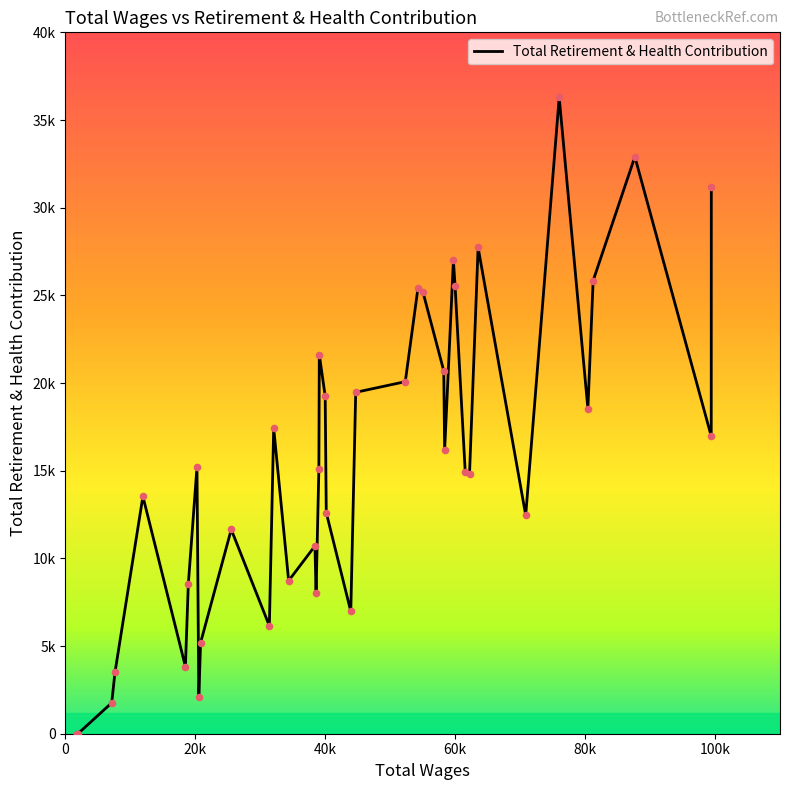

Does the chart have visible grid lines?

No